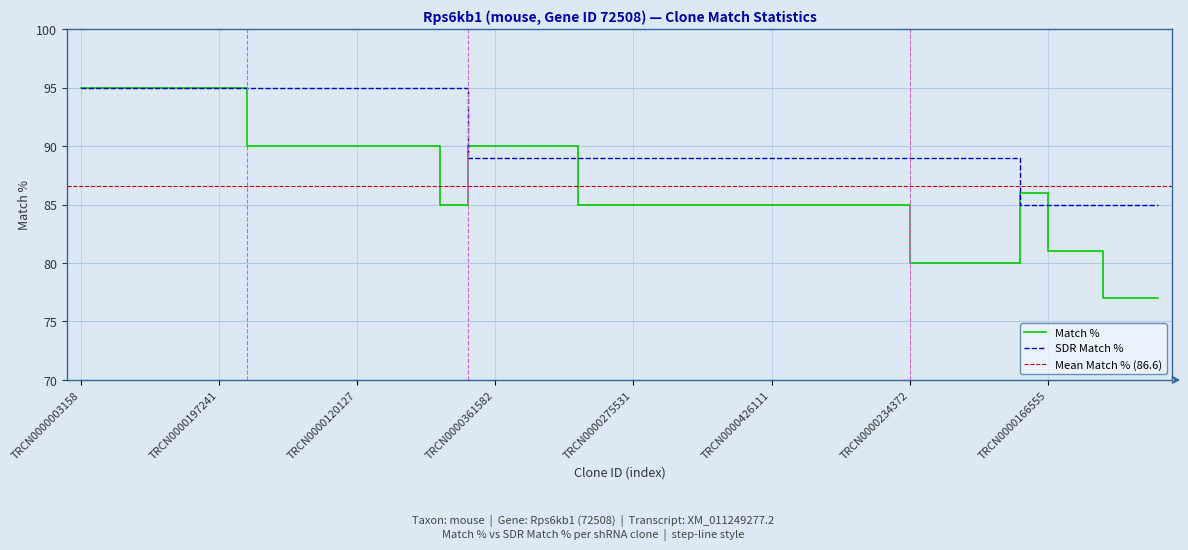

What is the smallest value displayed?

77